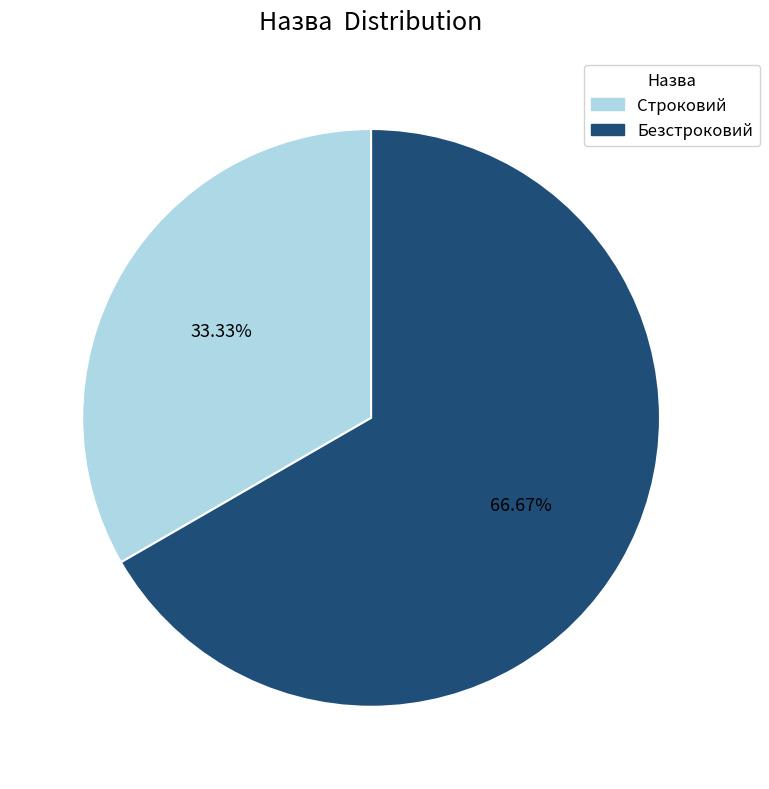

Count the number of slices in the pie.

2